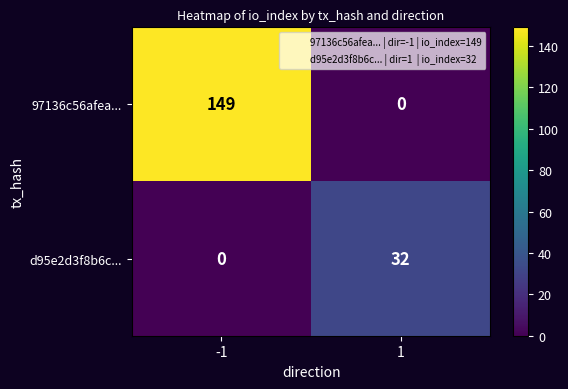

What is the spread (max minus min) of values at 1?

32